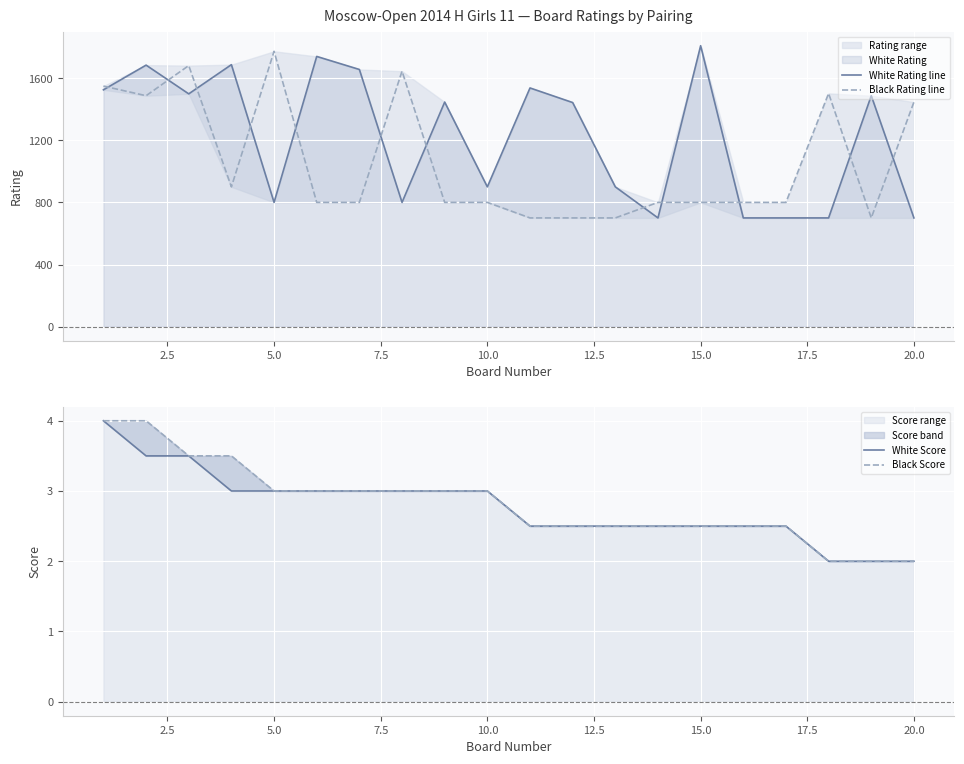

True or false: White Score and White Rating line intersect in this chart.

False